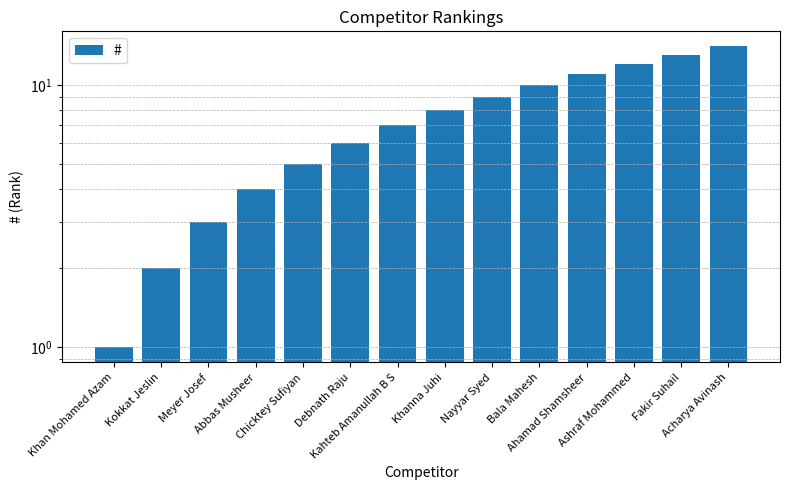

What is the label of the 8th bar from the left?

Khanna Juhi